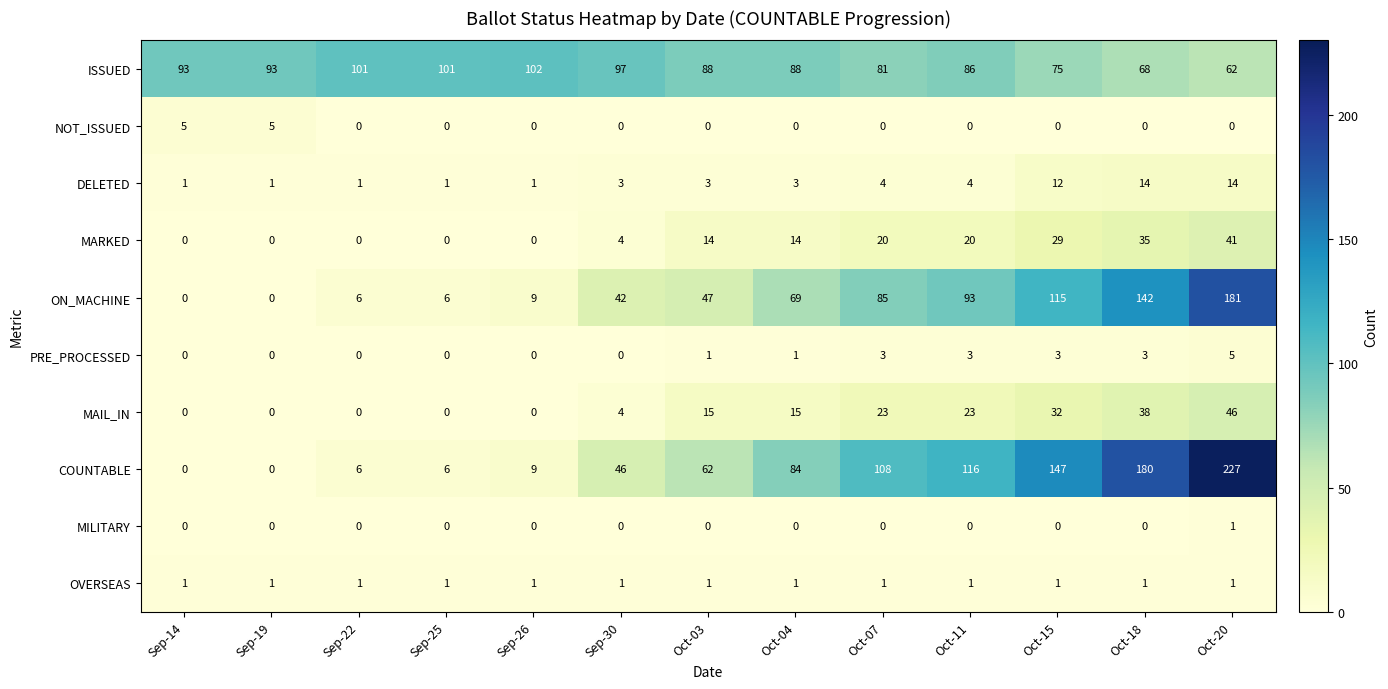

What is the approximate value of ISSUED at Oct-15?

75